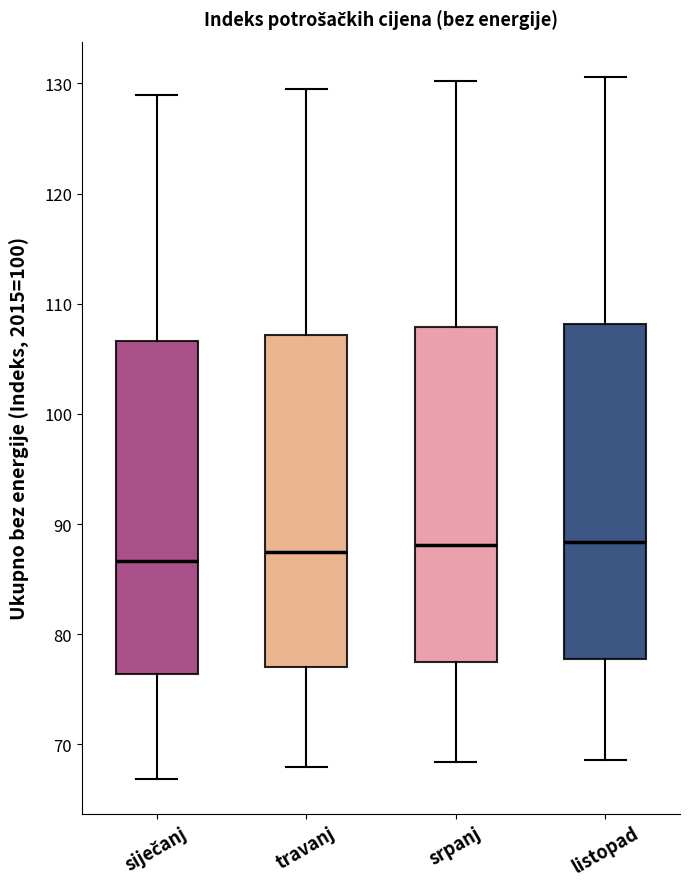

Reading left to right, read every box against the y-axis: the position of its median line, the range the box covers, and the ends of its whiskers. The values are not printed on the chart, so give them approximately, as read against the axis.

siječanj: median 87, box 76 to 107, whiskers 67 to 129
travanj: median 87, box 77 to 107, whiskers 68 to 130
srpanj: median 88, box 78 to 108, whiskers 68 to 130
listopad: median 88, box 78 to 108, whiskers 69 to 131